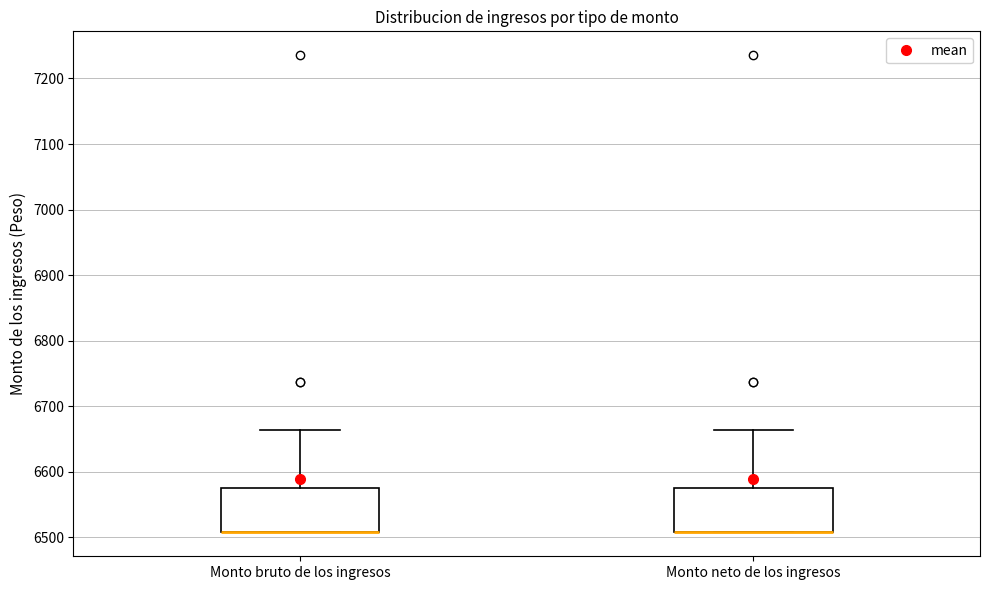

Where is the lower edge of the box for Monto neto de los ingresos on the y-axis? The values are not printed on the chart, so give them approximately, as read against the axis.

6510